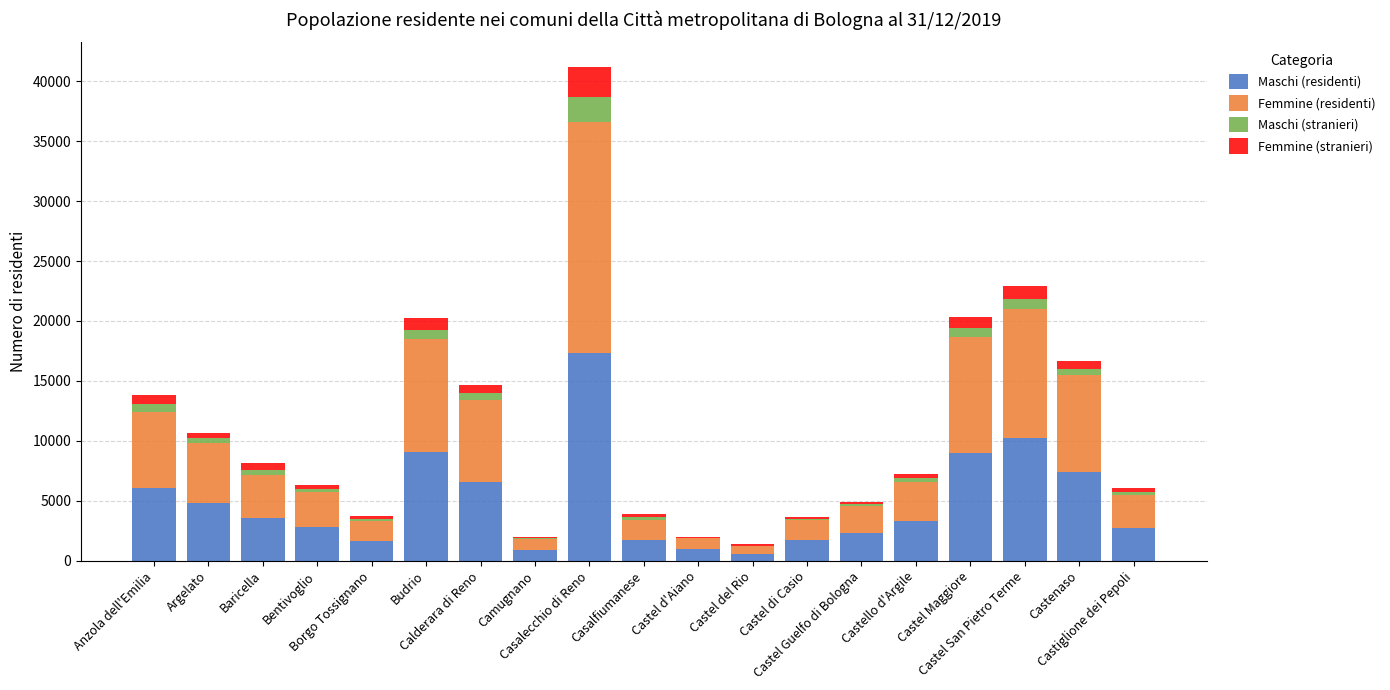

What are all the series names shown in the legend?

Maschi (residenti), Femmine (residenti), Maschi (stranieri), Femmine (stranieri)